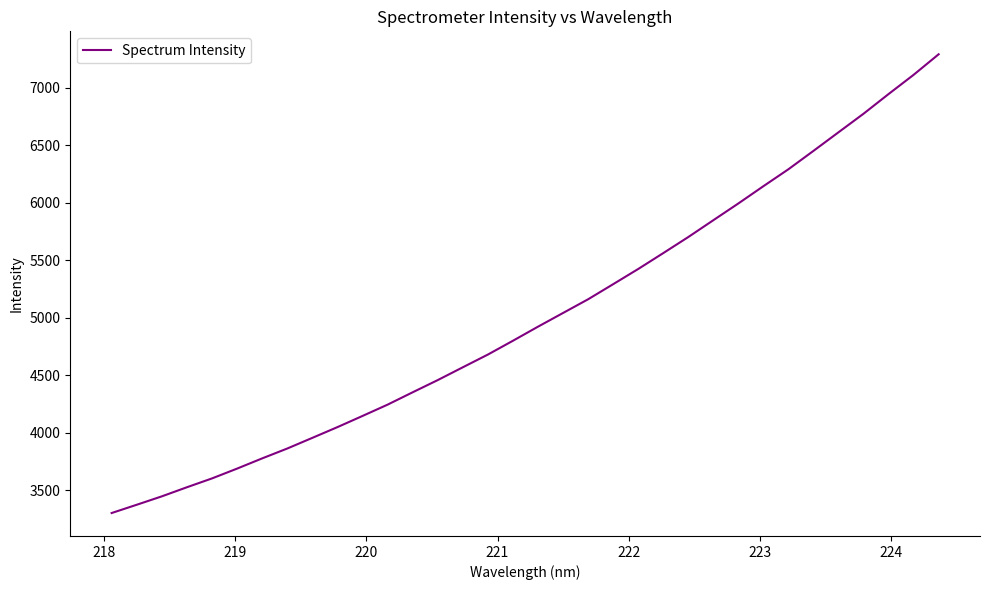

What is the difference between the maximum and minimum values?

3992.7